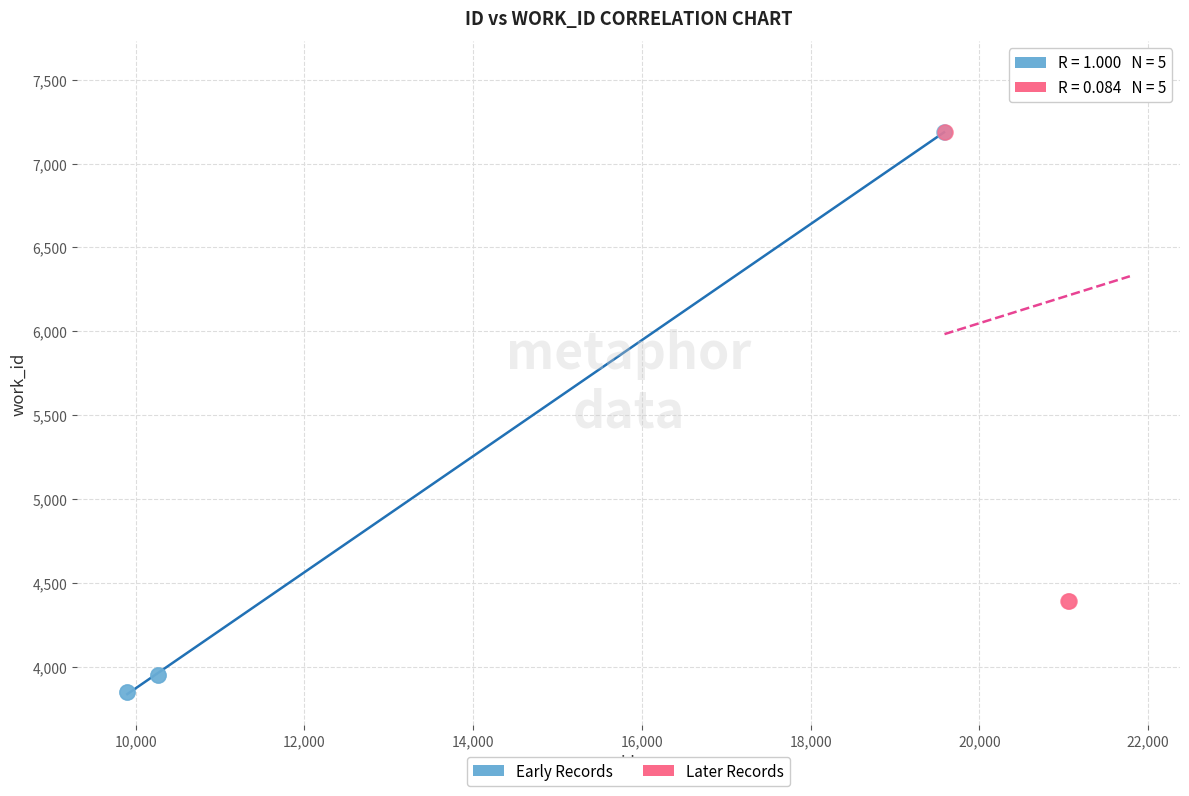

Which series reaches the maximum Y coordinate?

Later Records